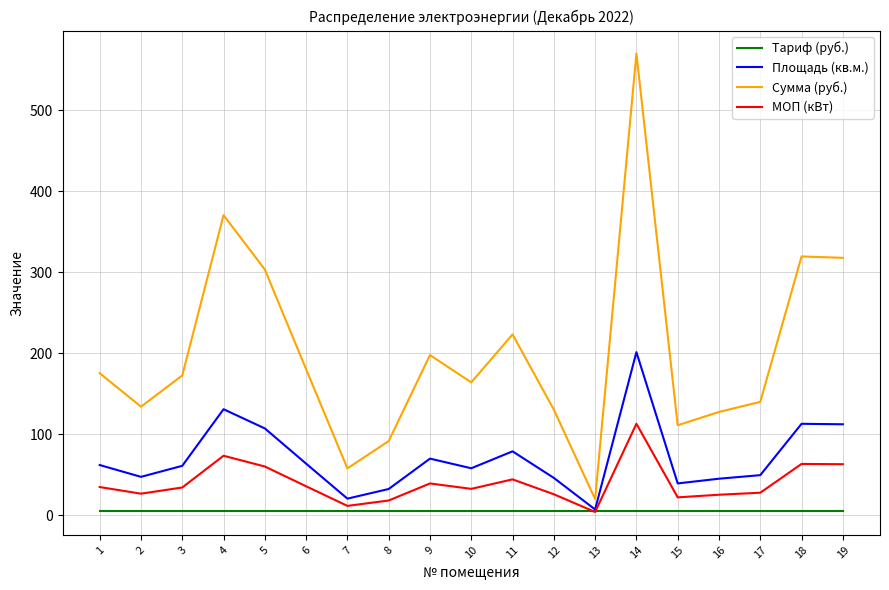

What is the approximate value of Площадь (кв.м.) at 13?

7.0